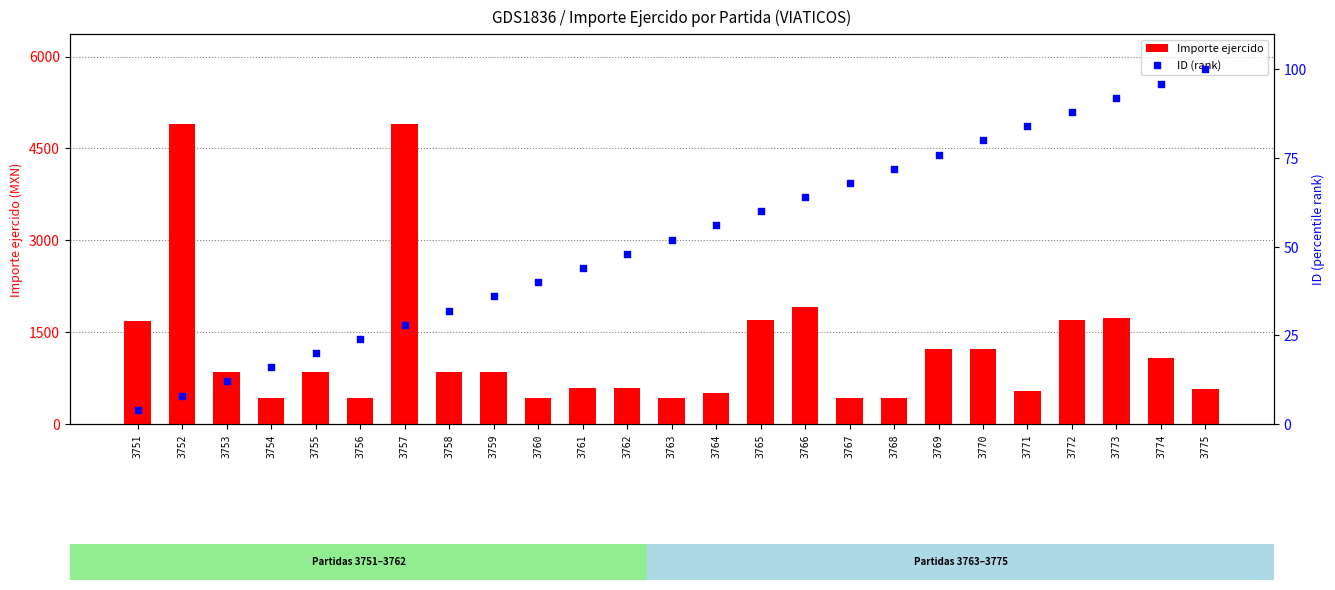

Which series has the largest total across all categories?

Importe ejercido